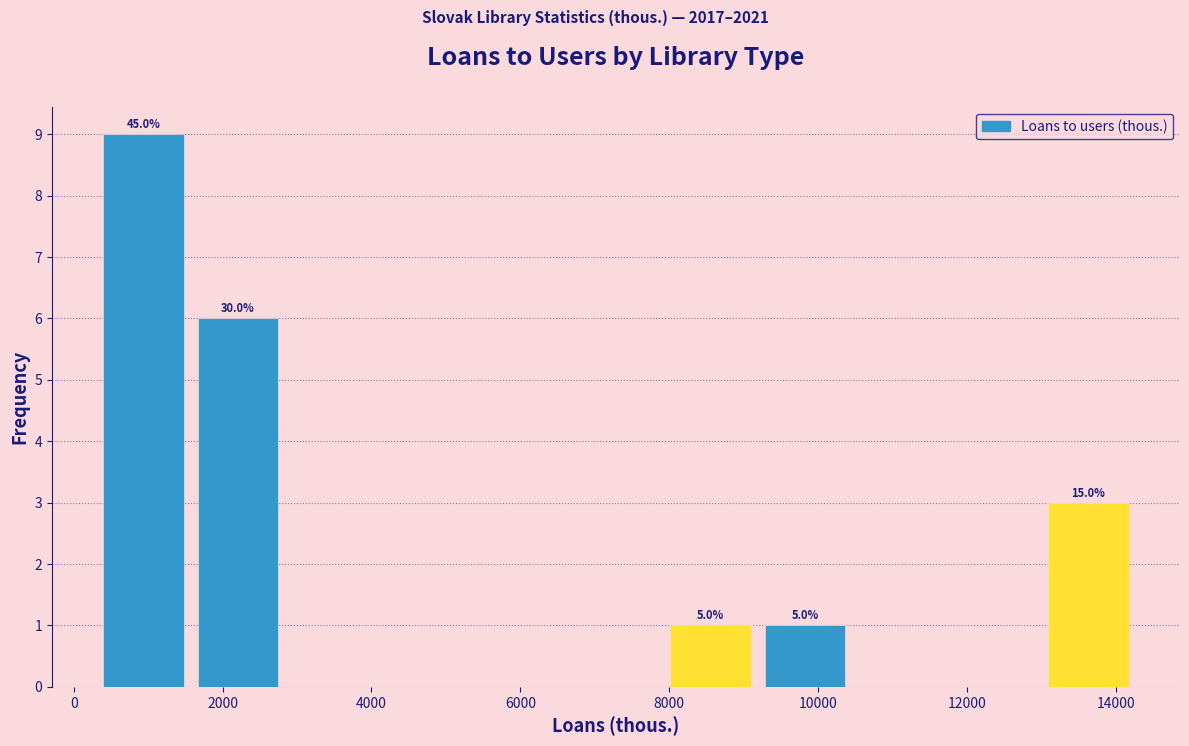

Which range on the x-axis has the tallest bar?

400 to 1600